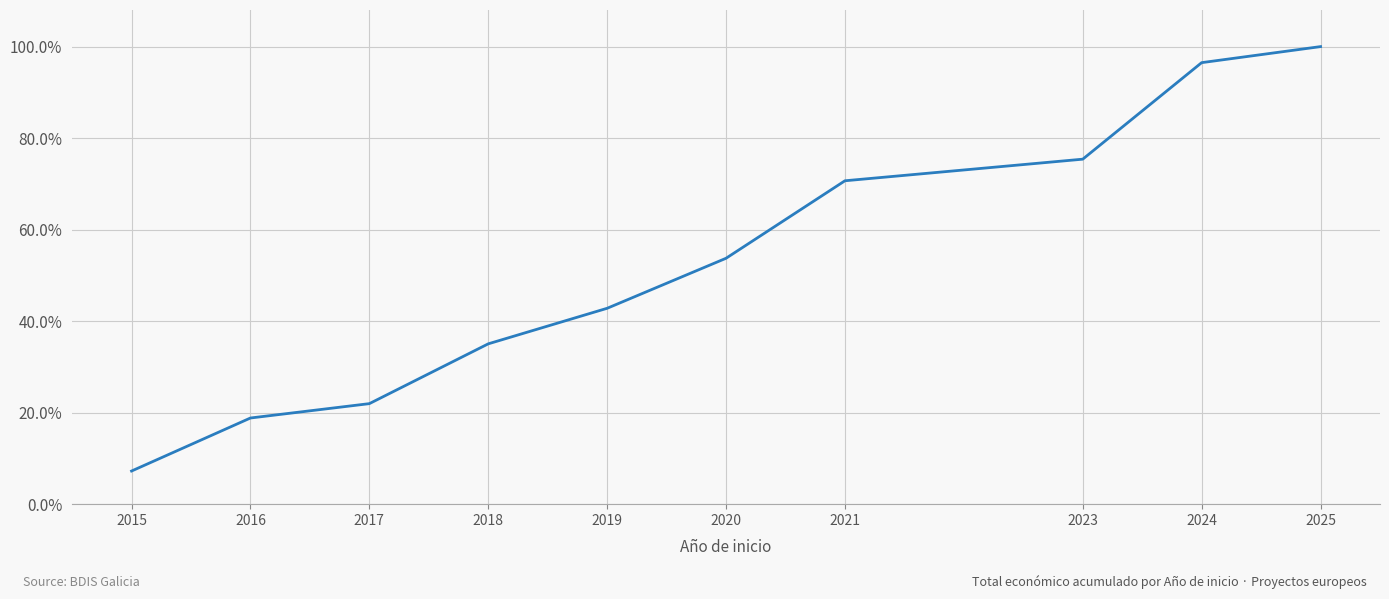

Is it true that the value at 2021 is 39.6?

False